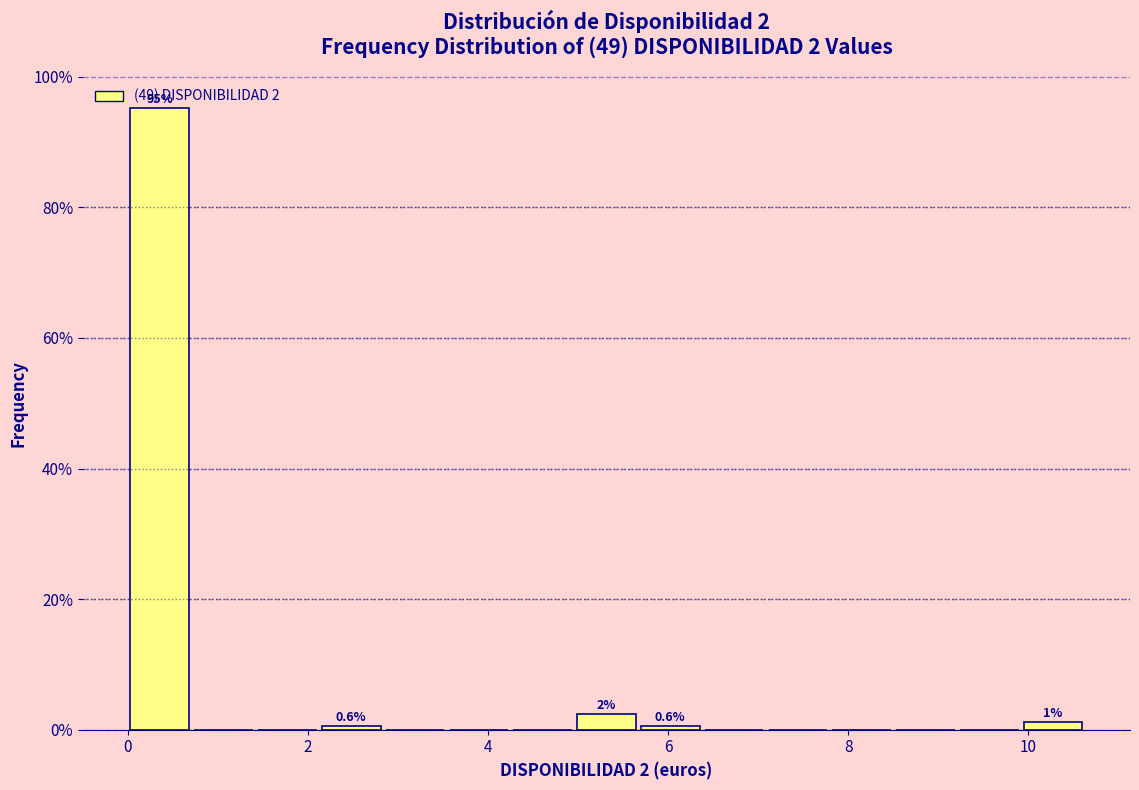

Around what value on the x-axis is the tallest bar? Give the approximate position of its centre, as read against the axis.

0.4